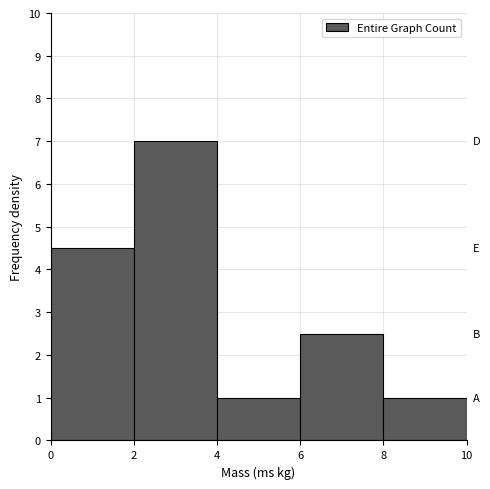

Reading left to right, transcribe this chart: for each bar, give the range it covers on the x-axis and its height. The values are not printed on the chart, so give them approximately, as read against the axis.

0 to 2: 4.5
2 to 4: 7.0
4 to 6: 1.0
6 to 8: 2.5
8 to 10: 1.0